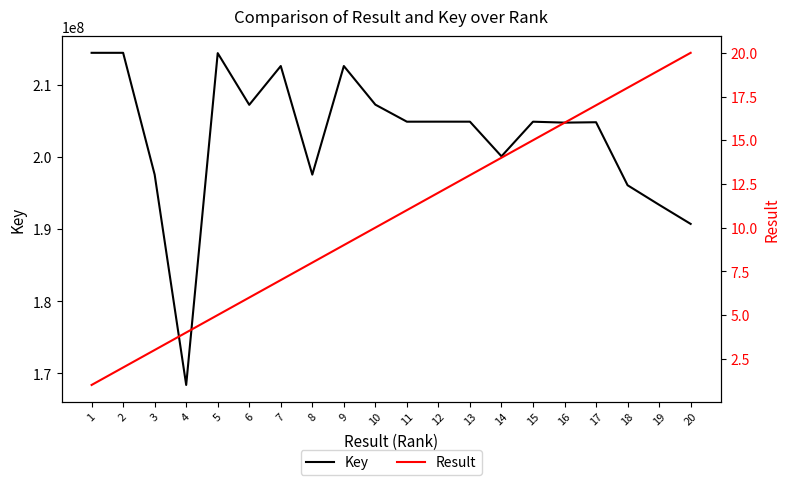

At which category is the sum across all series the highest?

1